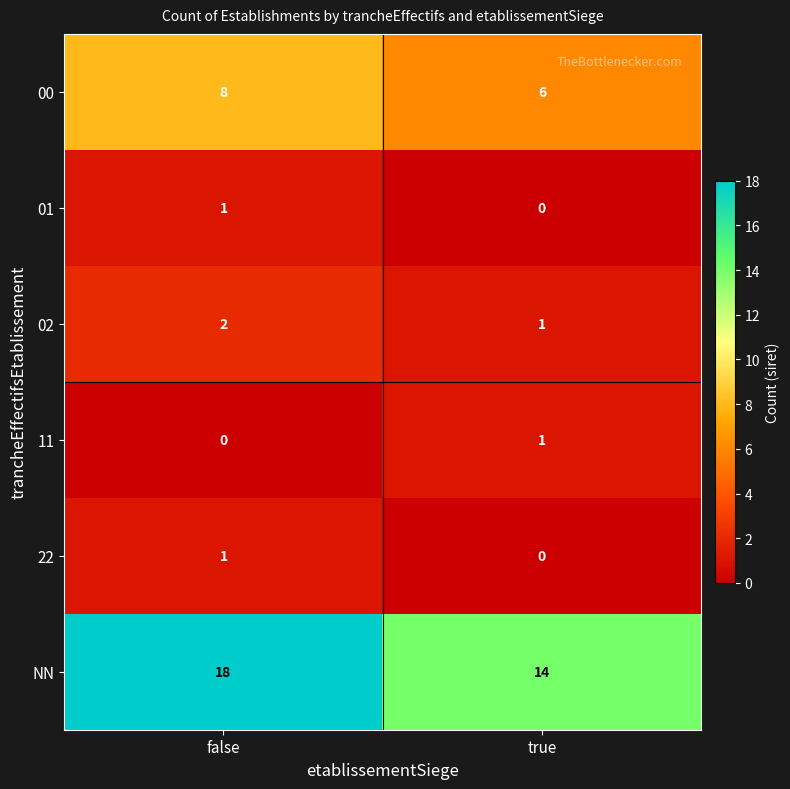

What is the average value of the 00 series?

7